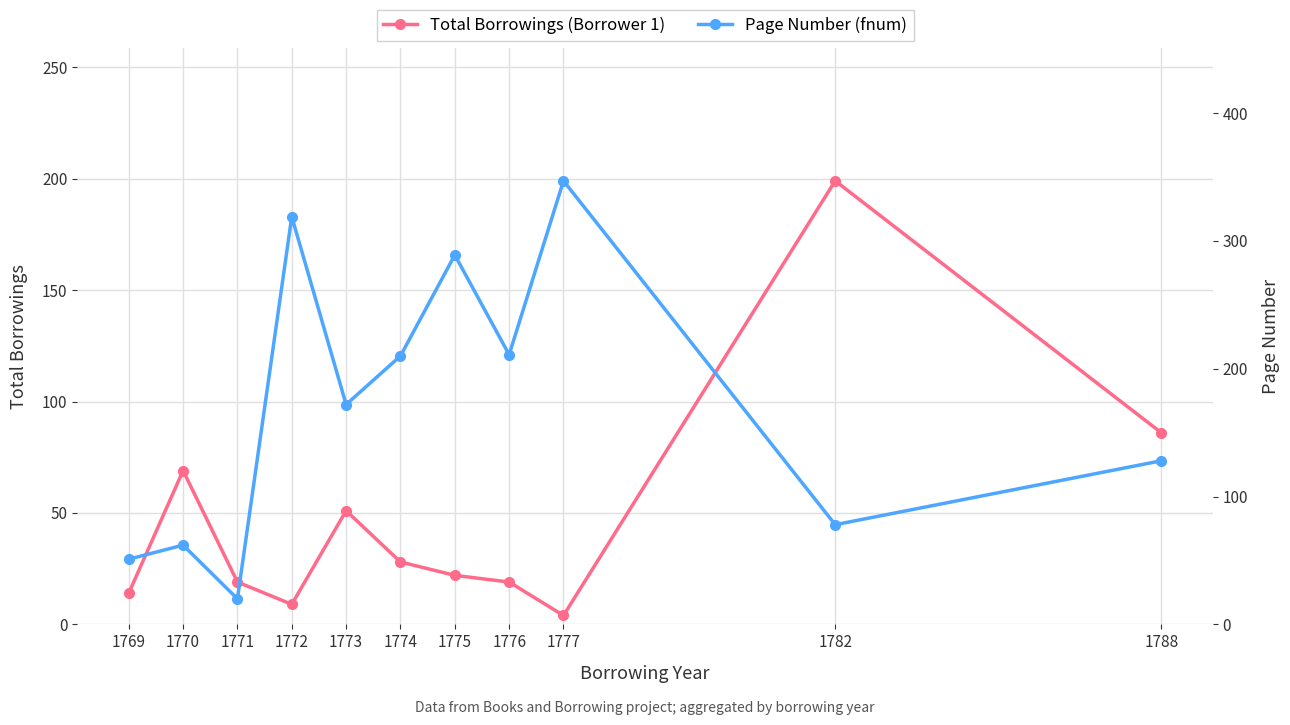

How many values in the Page Number (fnum) series exceed 172?

5